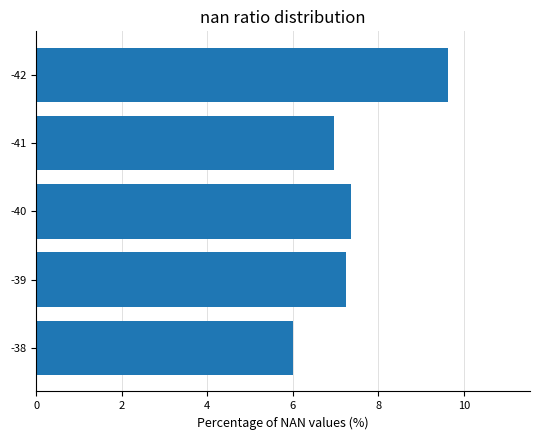

What is the change in value from -40 to -41?

-0.4